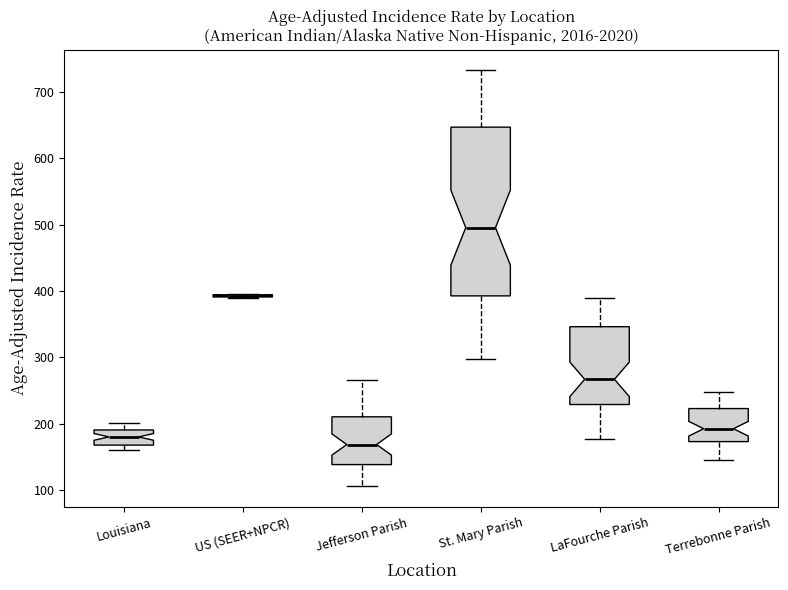

Where does the upper whisker of the box for Jefferson Parish end on the y-axis? The values are not printed on the chart, so give them approximately, as read against the axis.

270